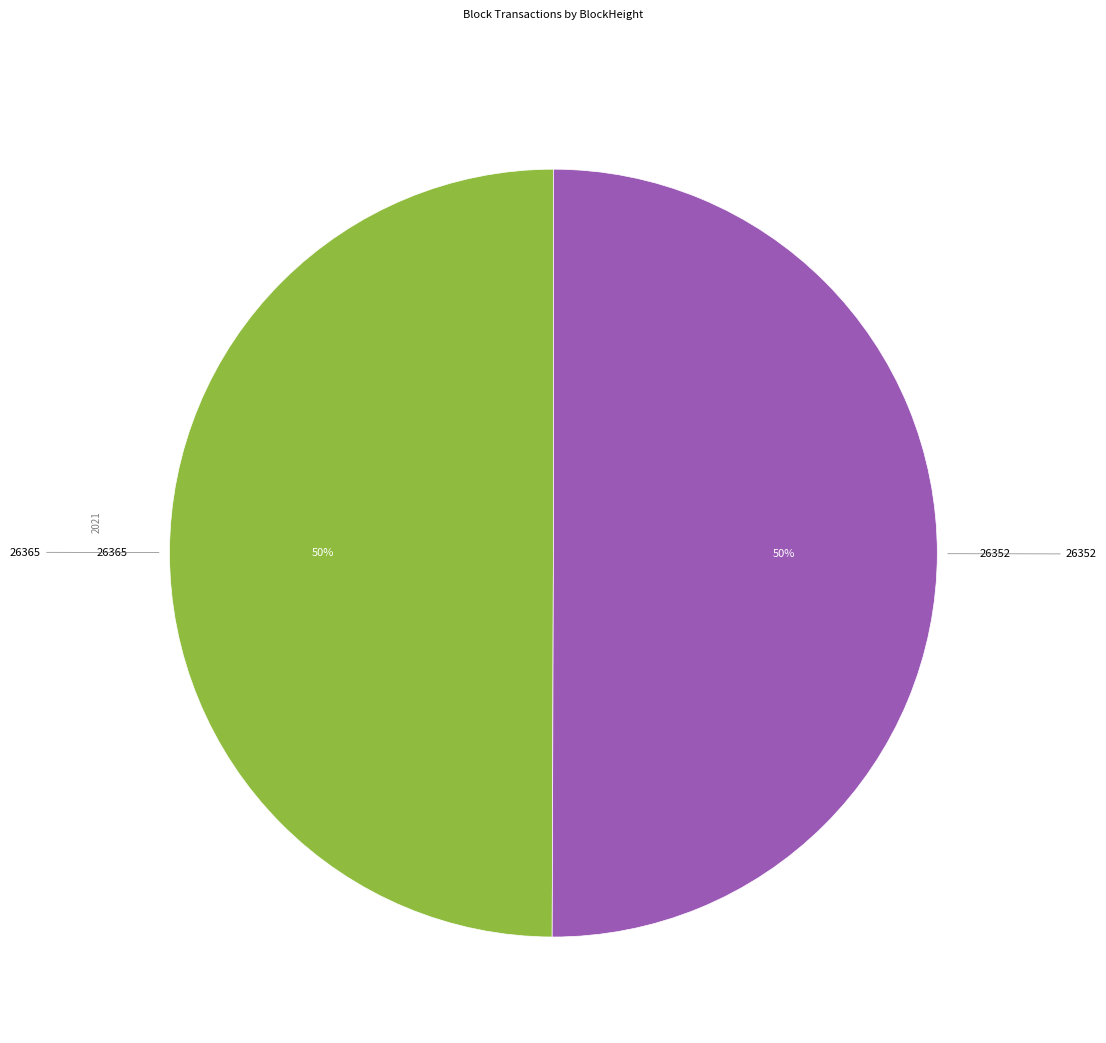

What percentage is the 26365 slice, to the nearest percent?

50%